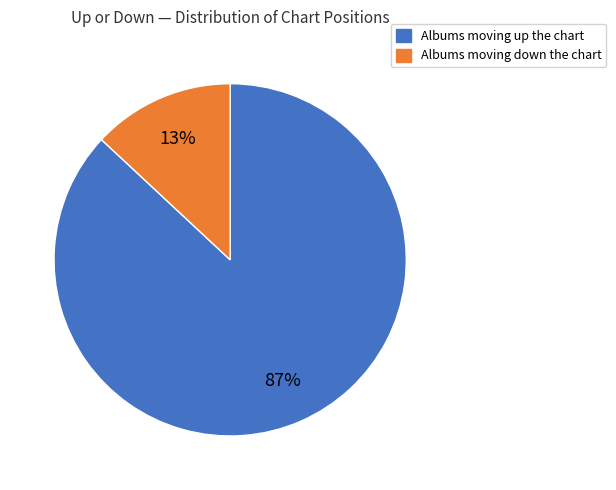

To the nearest percent, what is the average slice percentage?

50%